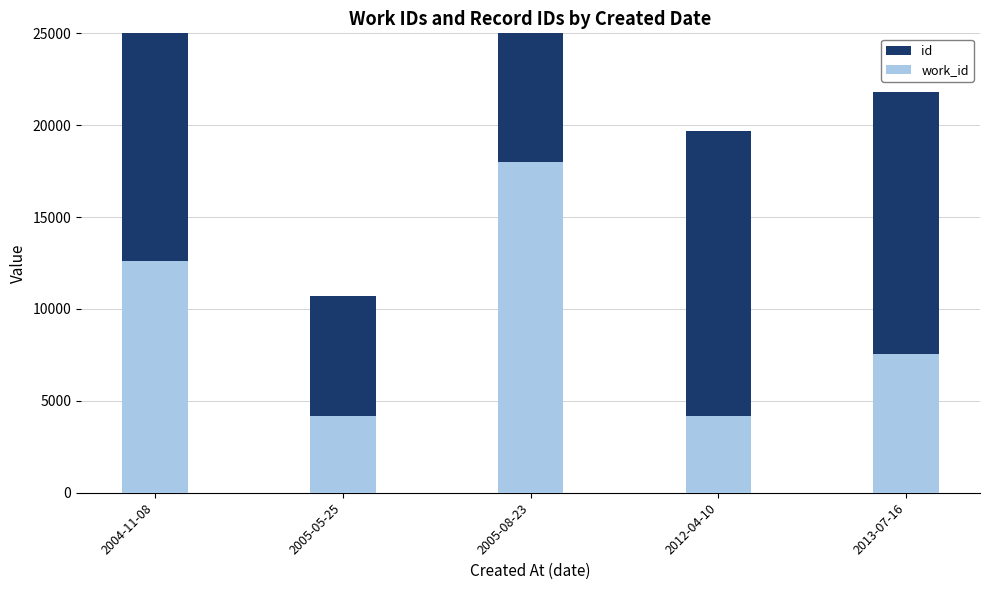

Count the number of data series in this chart.

2